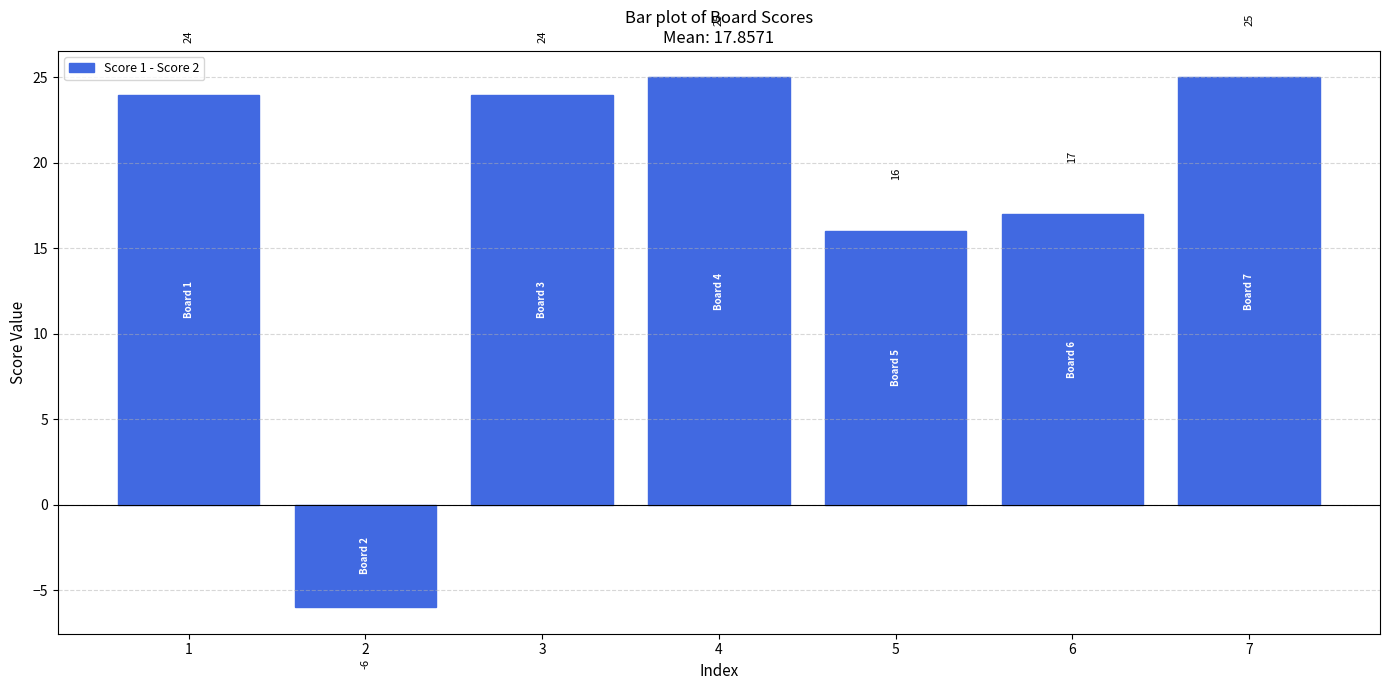

How many negative values are there?

1